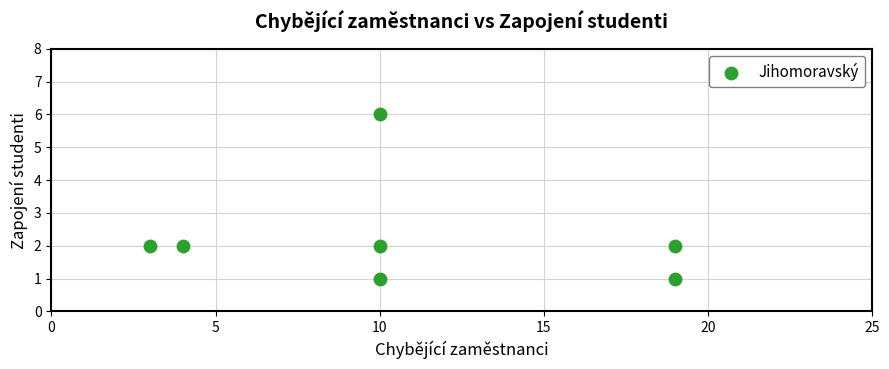

What is the range of Y values (max minus min)?

5